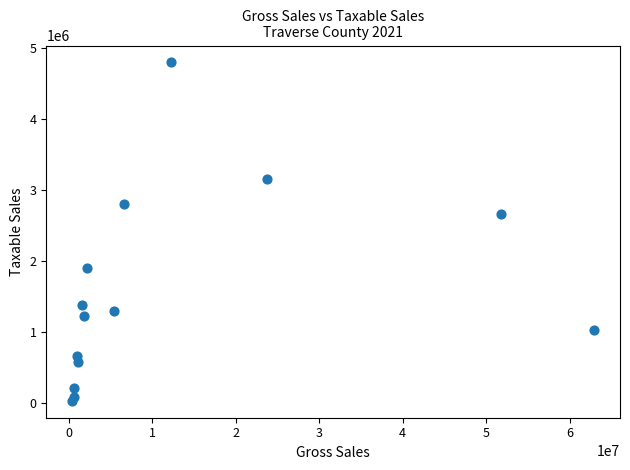

What Y value in the scatter plot is closest to 2409819?

2652503